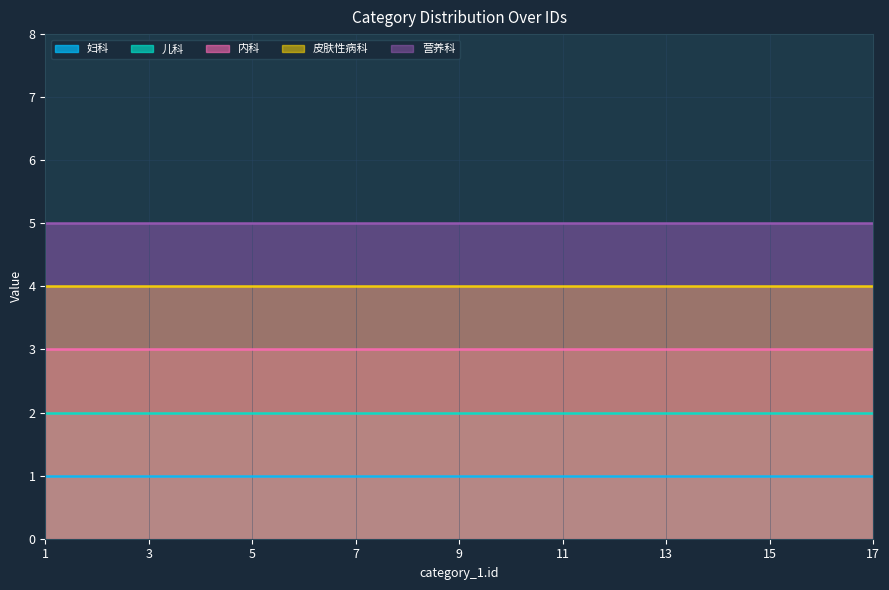

Between 2 and 7, which series saw the biggest shift?

妇科